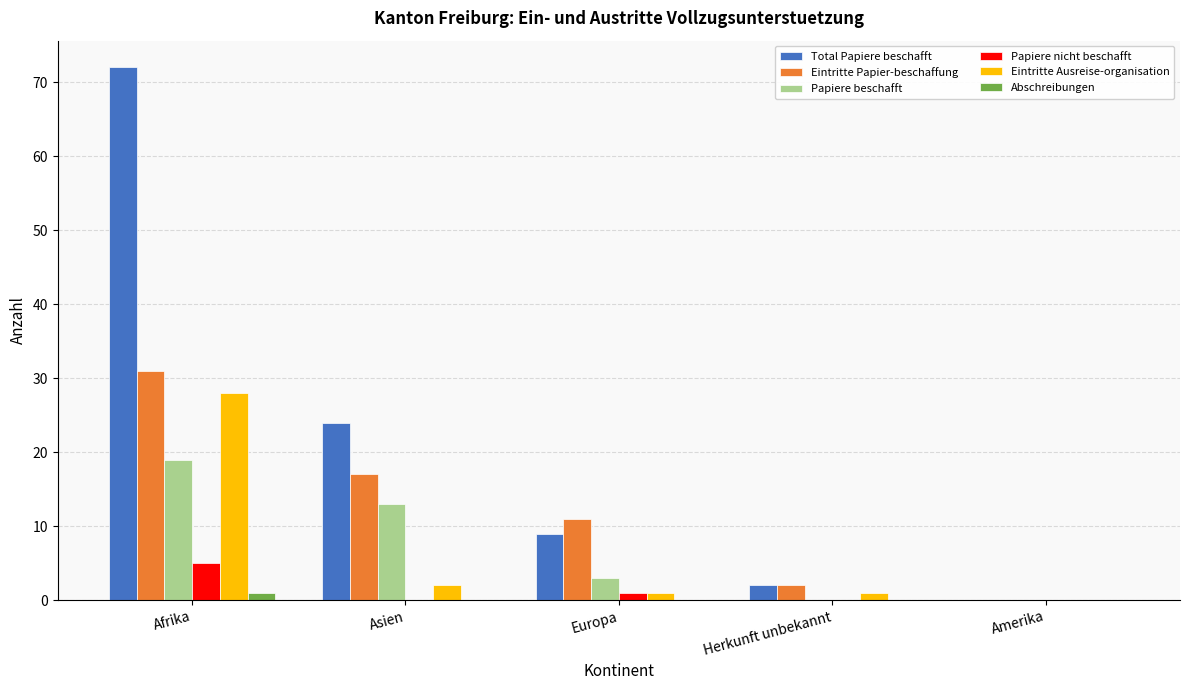

Count the number of data series in this chart.

6